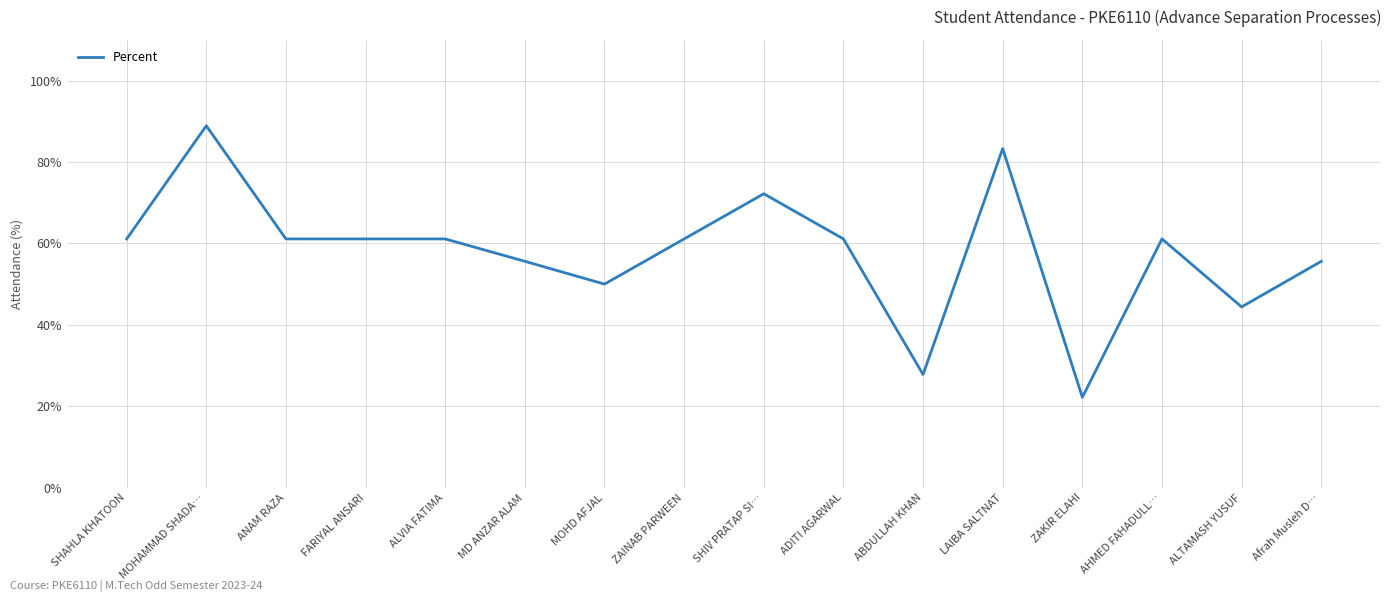

What is the change in value from SHAHLA KHATOON to ABDULLAH KHAN?

-33.3